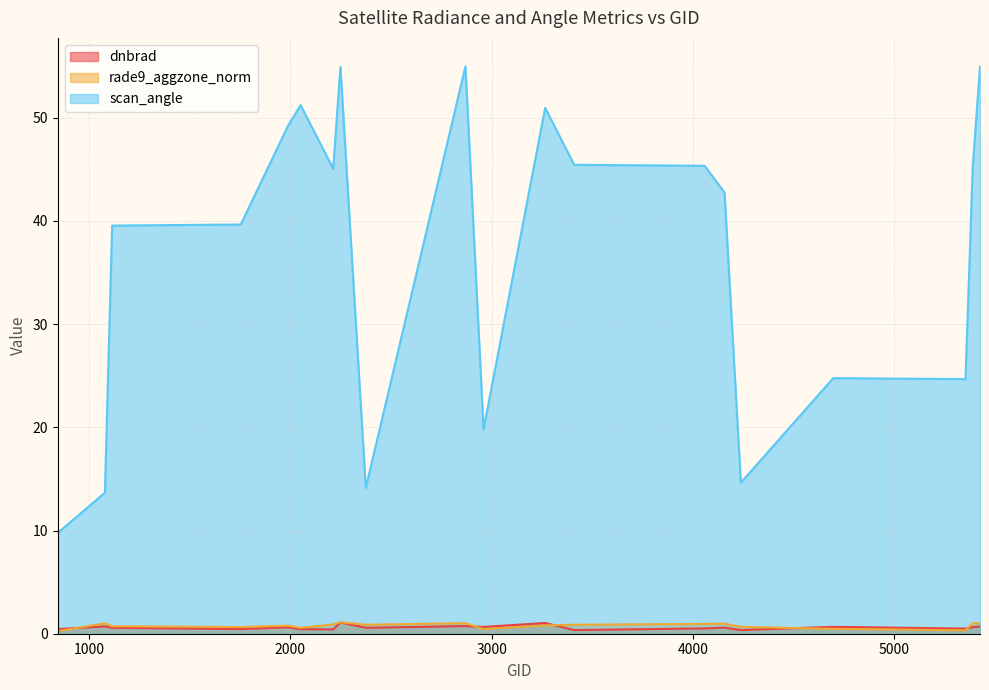

The dnbrad series shows 0.7 at 845. True or false?

False